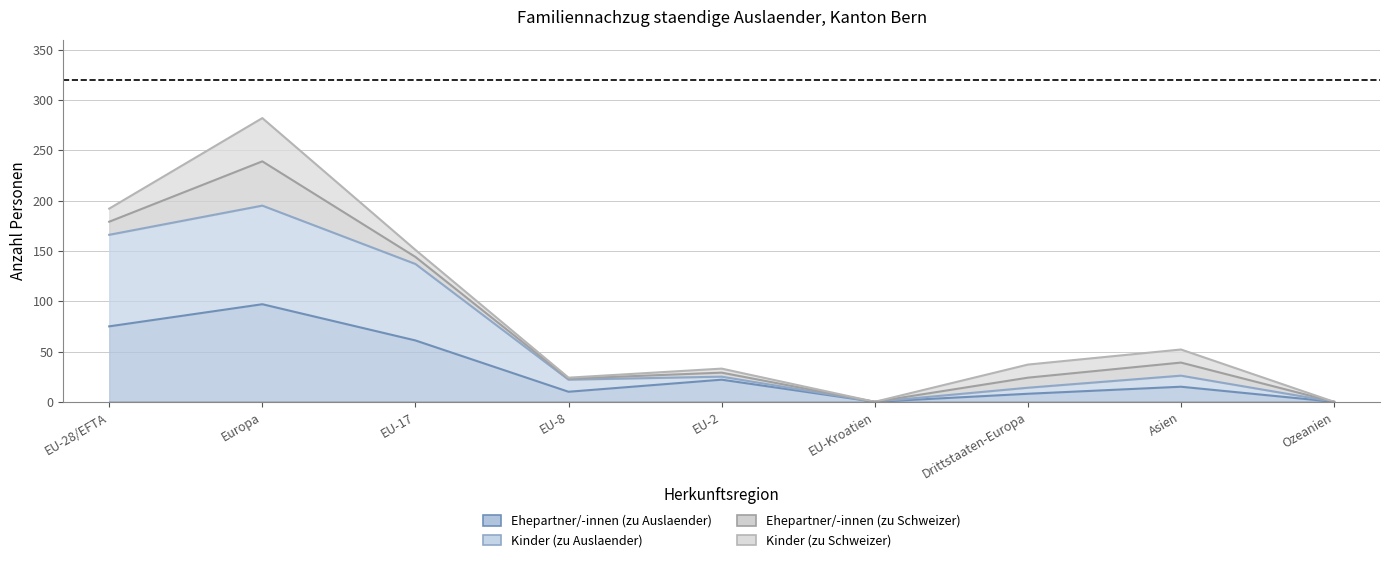

At which category is the sum across all series the highest?

Europa